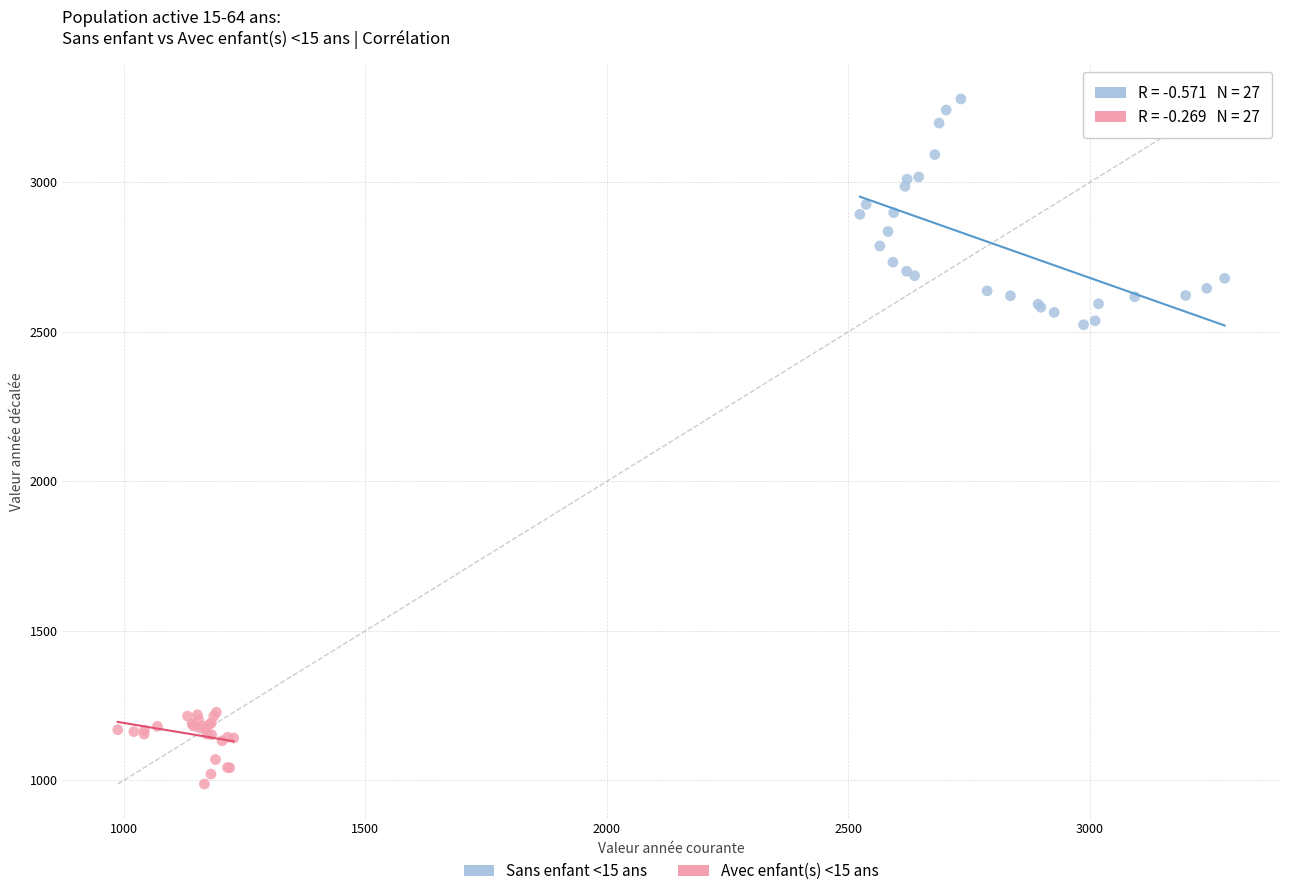

Which series has the largest Y range (max minus min)?

Sans enfant <15 ans